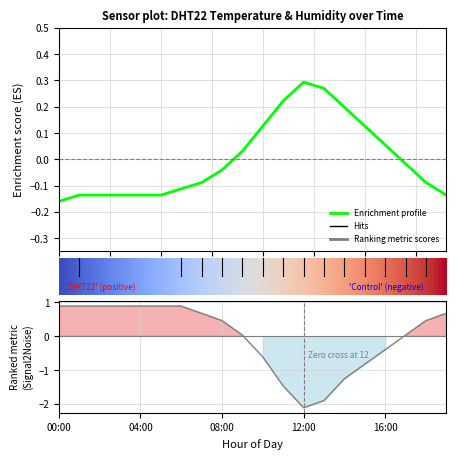

Reading left to right, transcribe all the data shown in this chart.

temperature: -0.2	-0.1	-0.1	-0.1	-0.1	-0.1	-0.1	-0.1	-0.0	0.0	0.1	0.2	0.3	0.3	0.2	0.1	0.1	-0.0	-0.1	-0.1
humidity: 0.9	0.9	0.9	0.9	0.9	0.9	0.9	0.7	0.5	0.0	-0.6	-1.5	-2.1	-1.9	-1.3	-0.8	-0.4	0.0	0.5	0.7